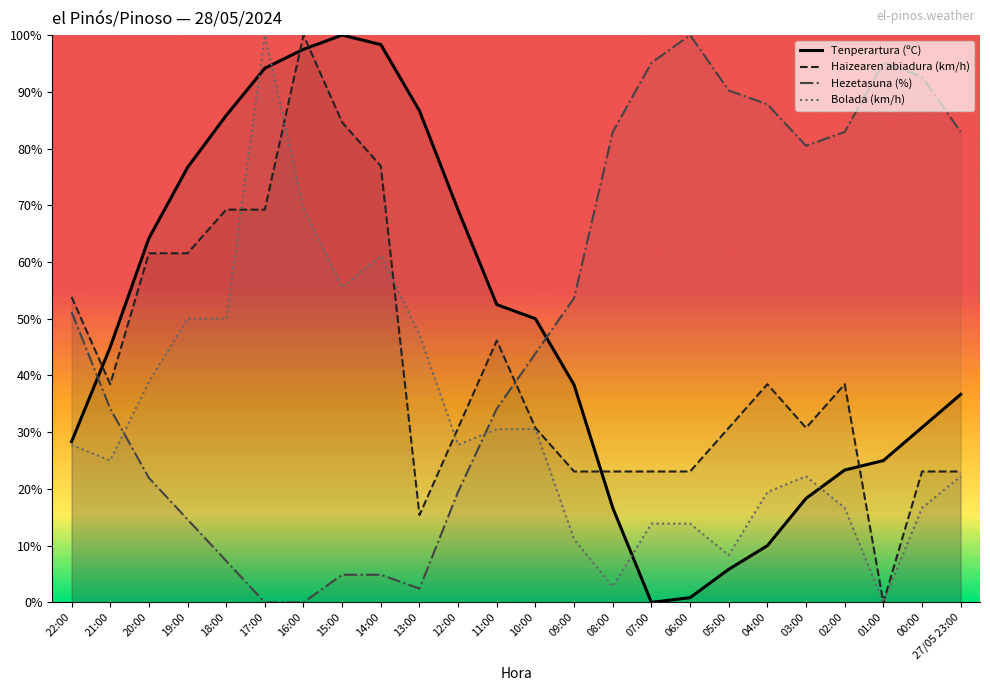

Between which two adjacent categories do Hezetasuna (%) and Haizearen abiadura (km/h) first intersect?

11:00 and 10:00